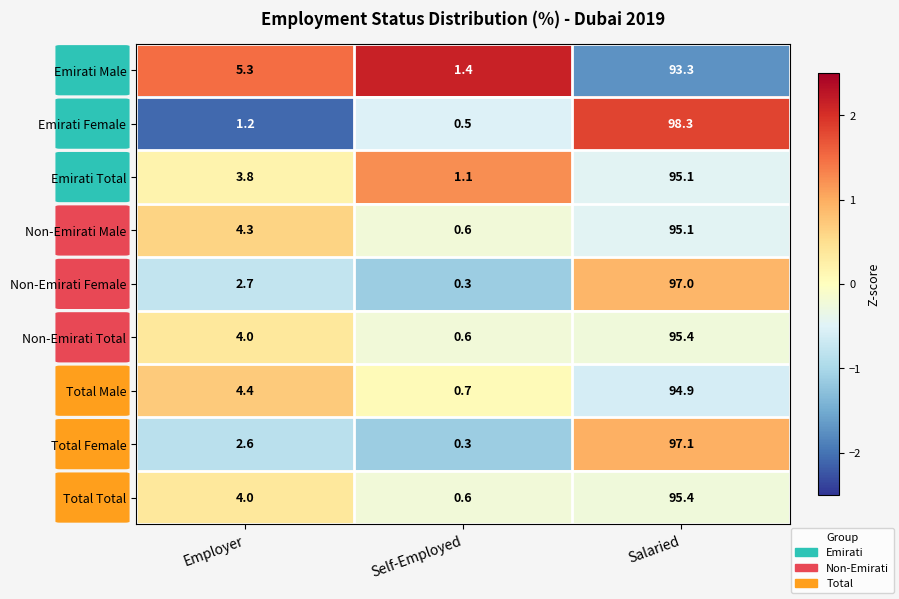

At which label does Total Total reach its peak?

Salaried